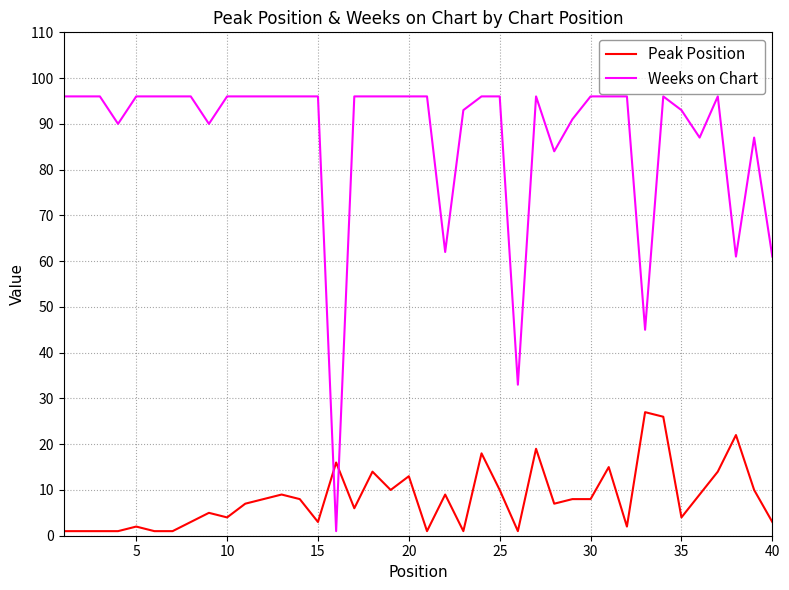

Which series ends up on top after the final intersection of Peak Position and Weeks on Chart?

Weeks on Chart